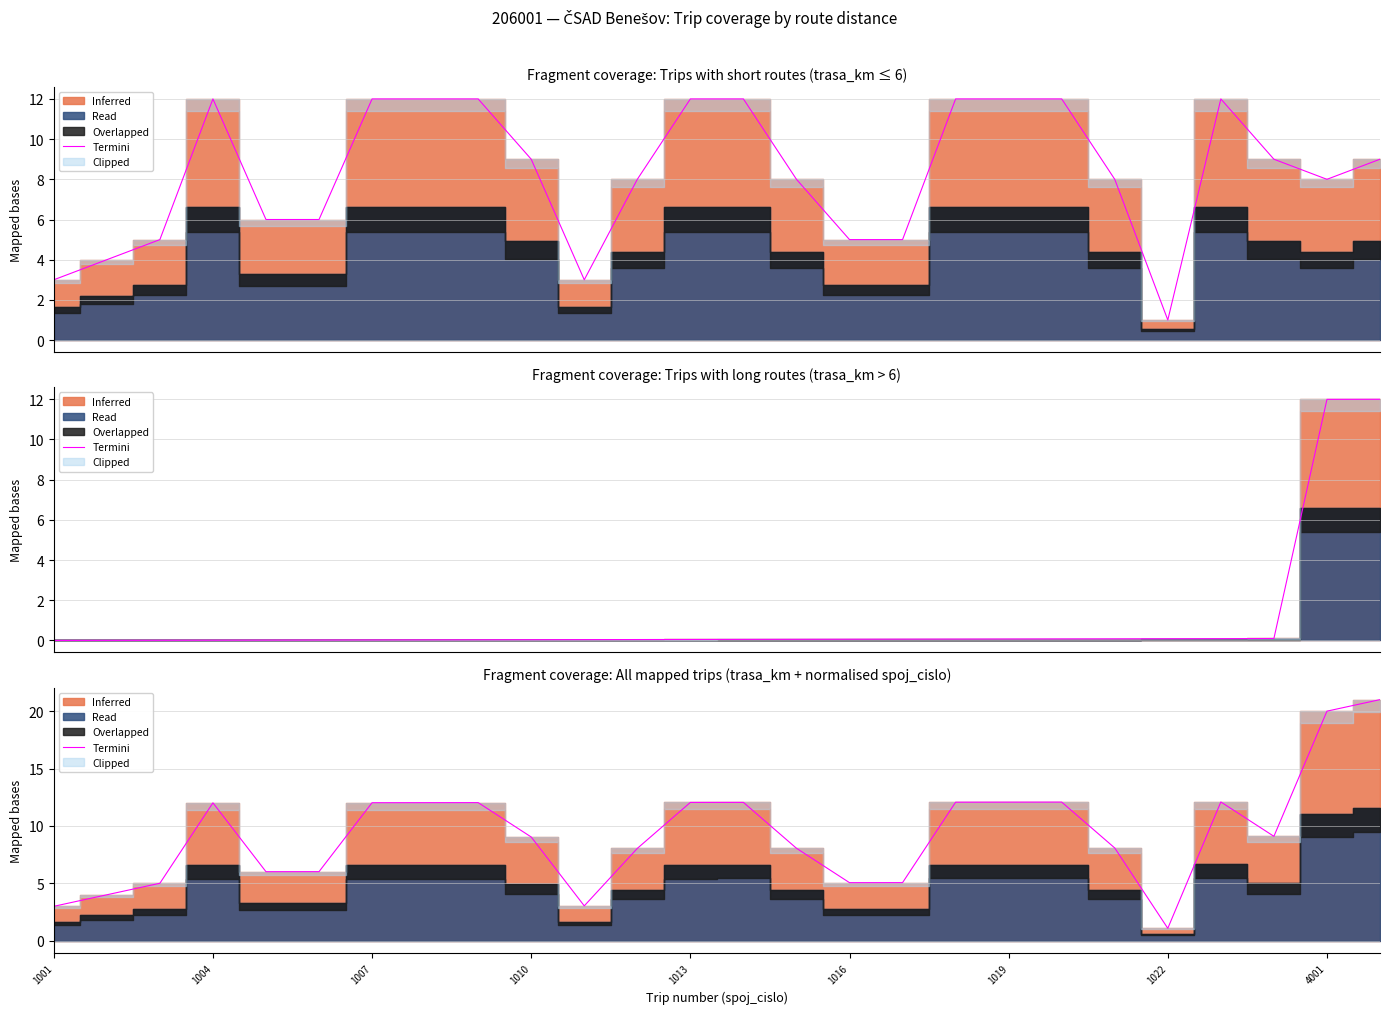

What is the difference between the maximum and minimum values?

19.9